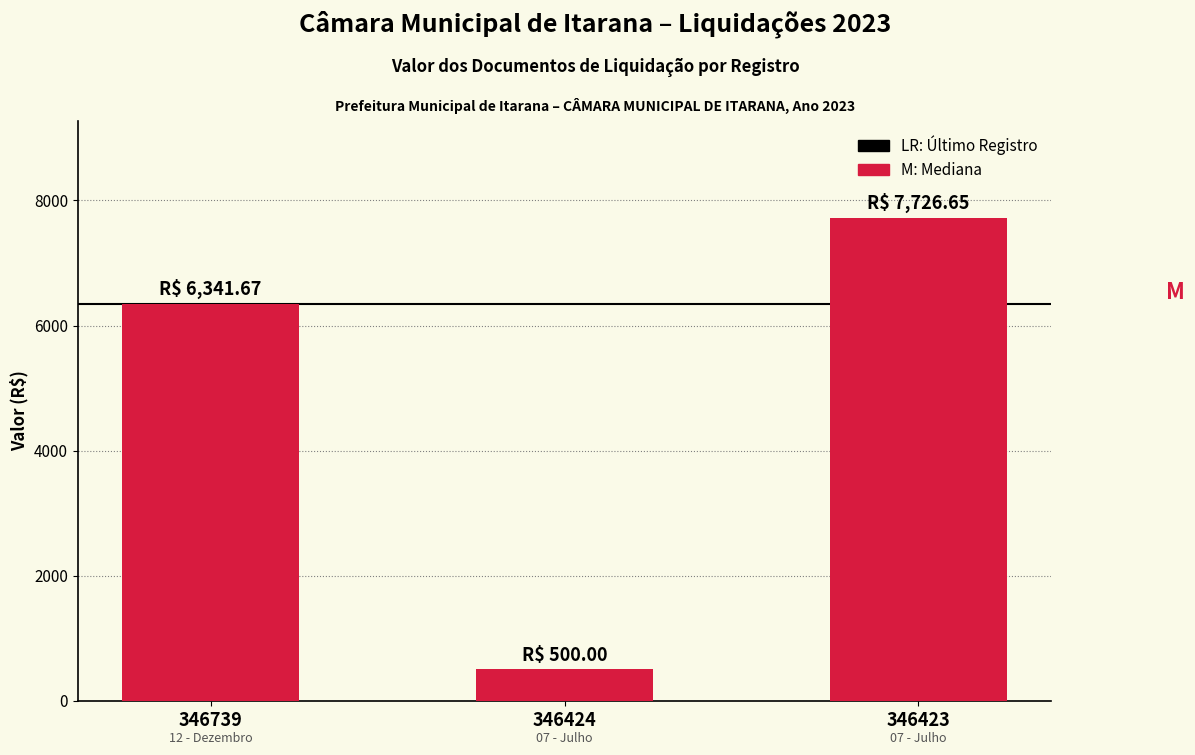

At which category does the chart reach its minimum across all series?

346424